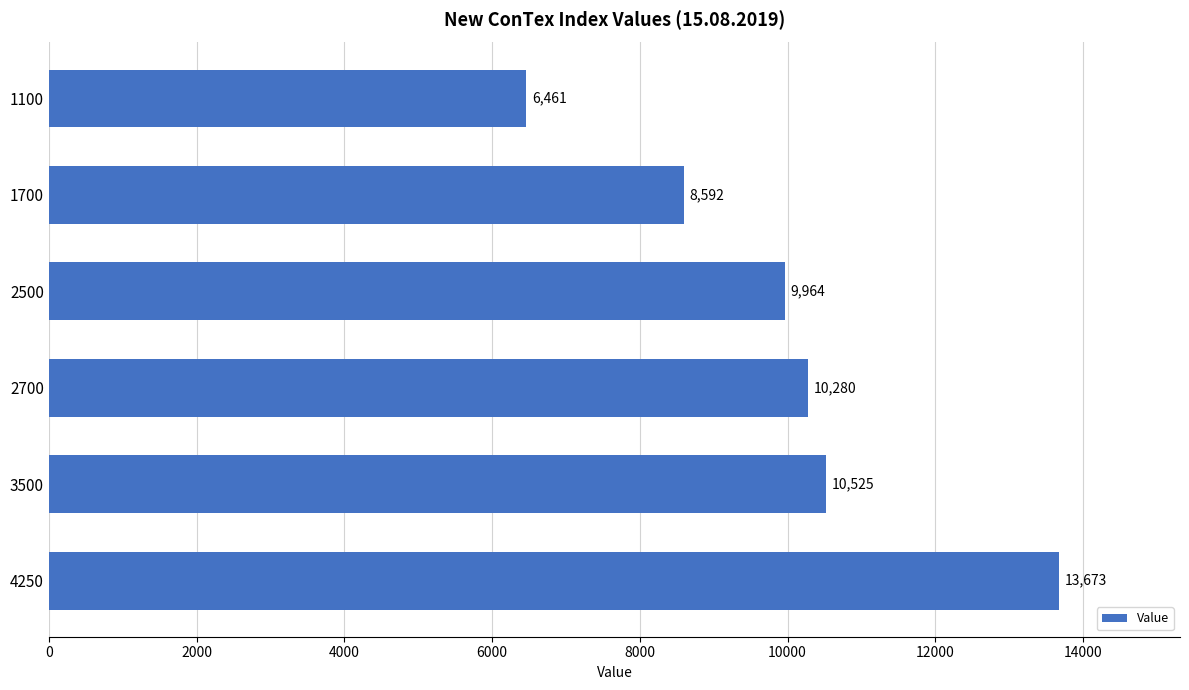

How many distinct data groups are displayed?

1